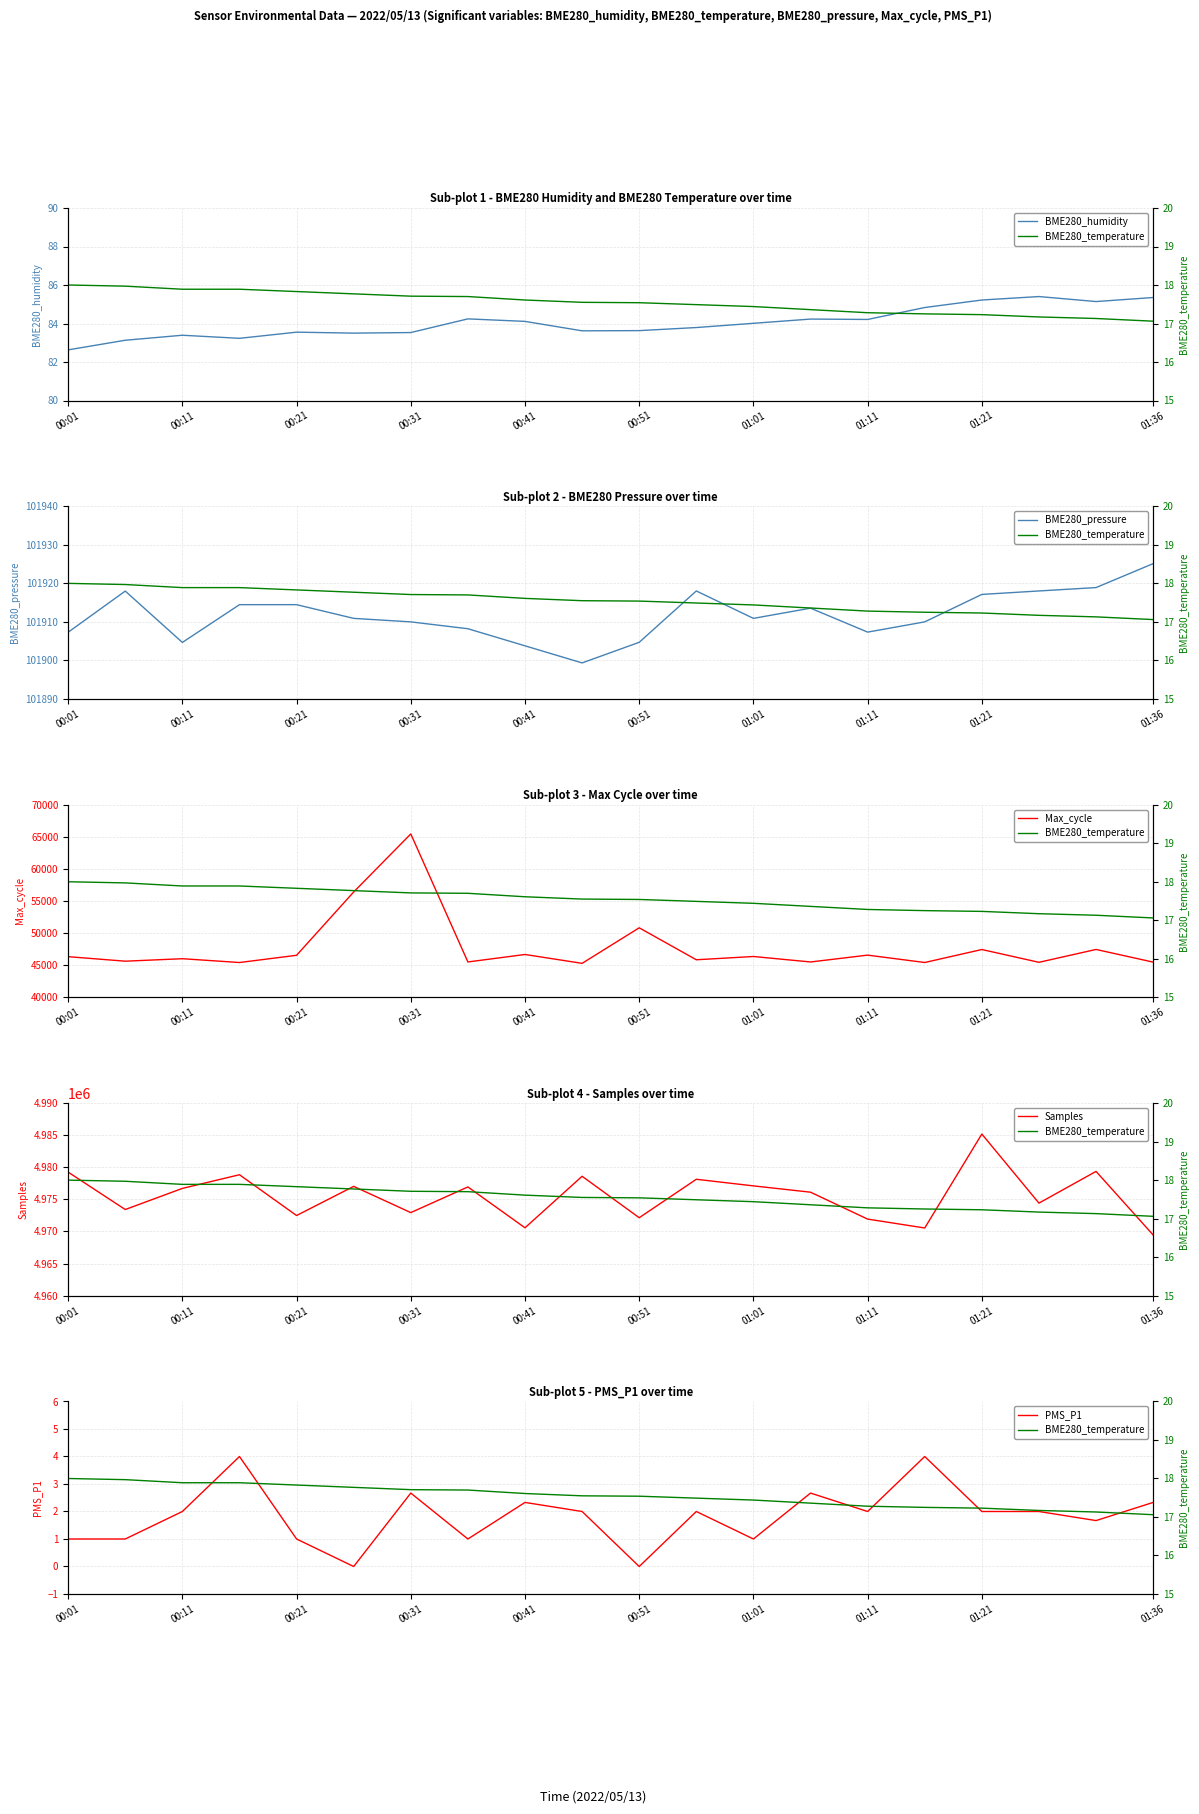

Which category has the highest value in the Max_cycle series?

00:31